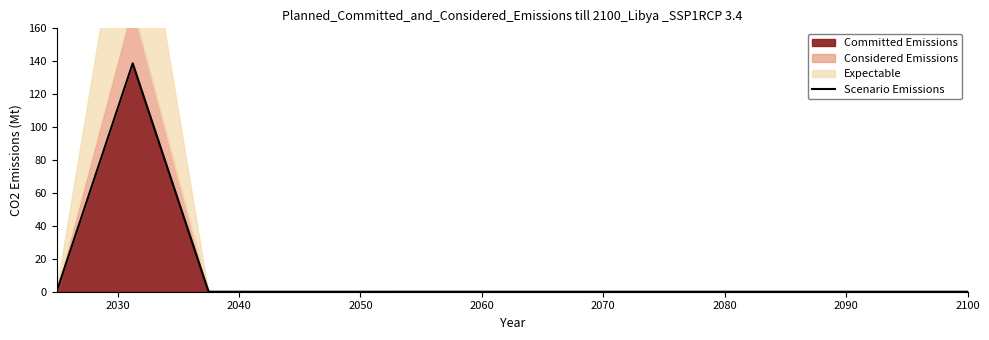

What is the average value?

10.7